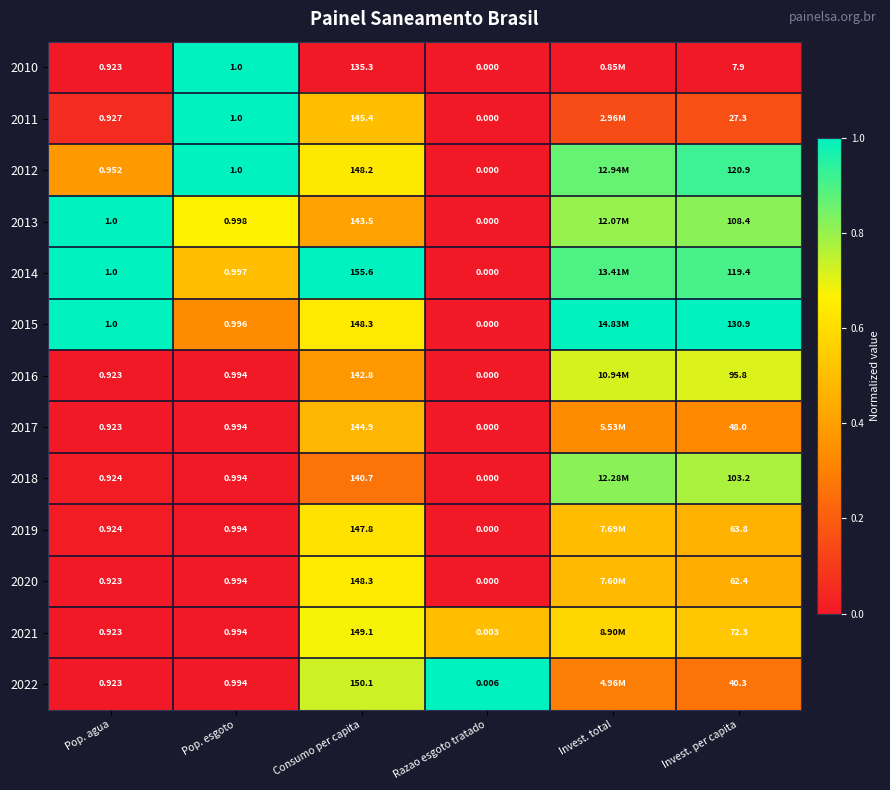

At how many categories does at least one series exceed 0?

6